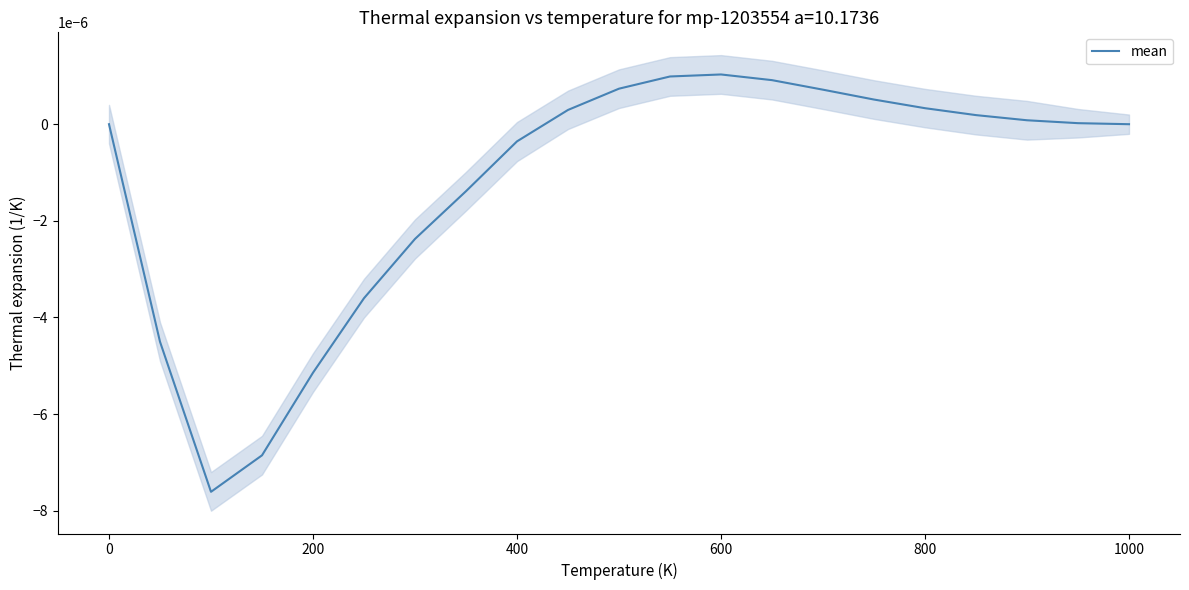

The chart shows a value of 0.0 at 0. True or false?

False